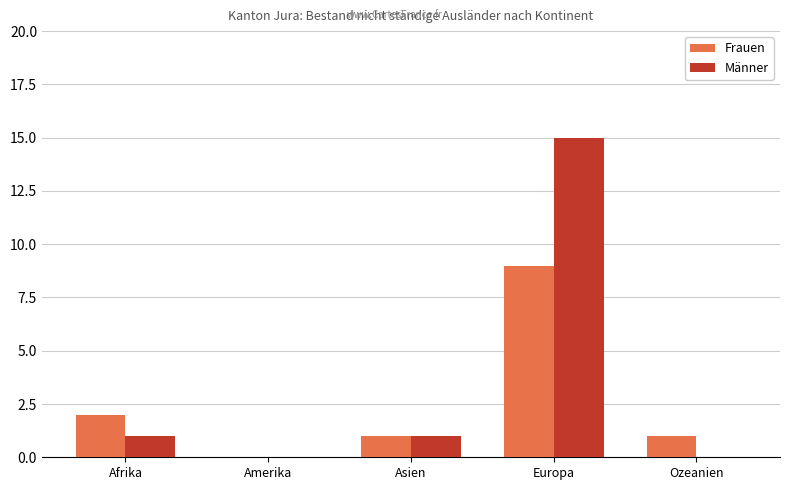

Are the bars grouped side by side (vs. stacked)?

Yes